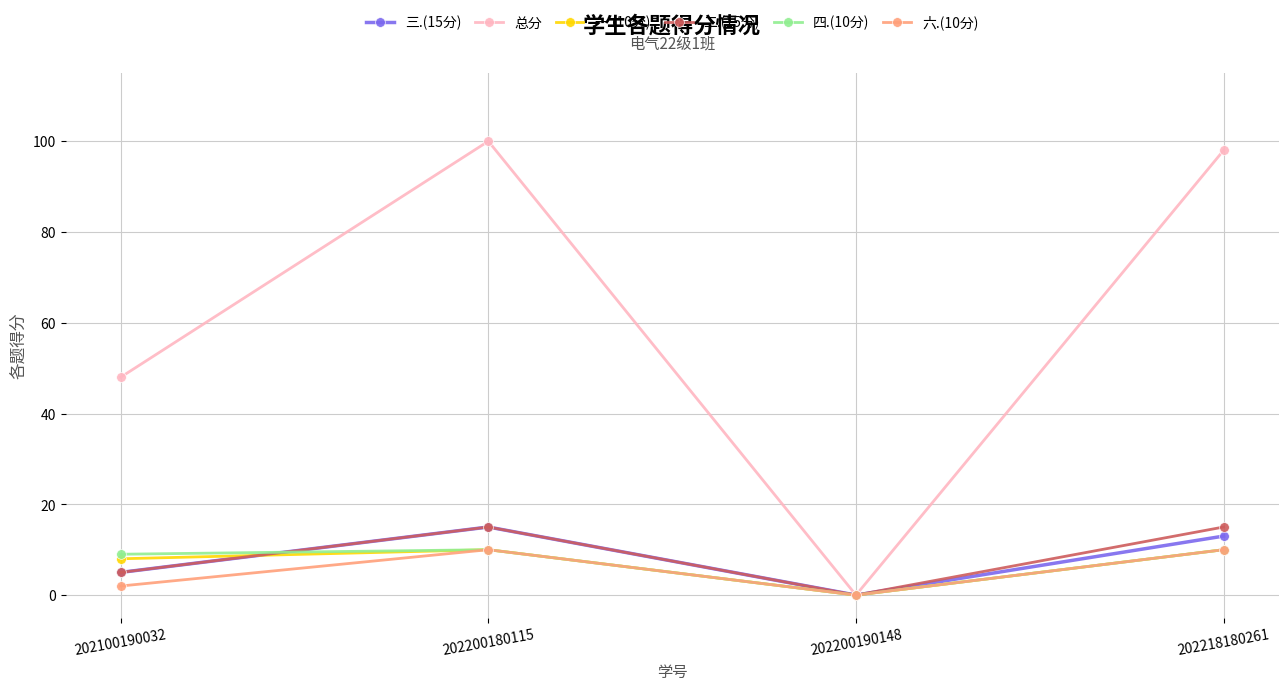

Reading left to right, extract all data points from this chart.

三.(15分): 202100190032=5	202200180115=15	202200190148=0	202218180261=13
总分: 202100190032=48	202200180115=100	202200190148=0	202218180261=98
一.(10分): 202100190032=8	202200180115=10	202200190148=0	202218180261=10
二.(15分): 202100190032=5	202200180115=15	202200190148=0	202218180261=15
四.(10分): 202100190032=9	202200180115=10	202200190148=0	202218180261=10
六.(10分): 202100190032=2	202200180115=10	202200190148=0	202218180261=10